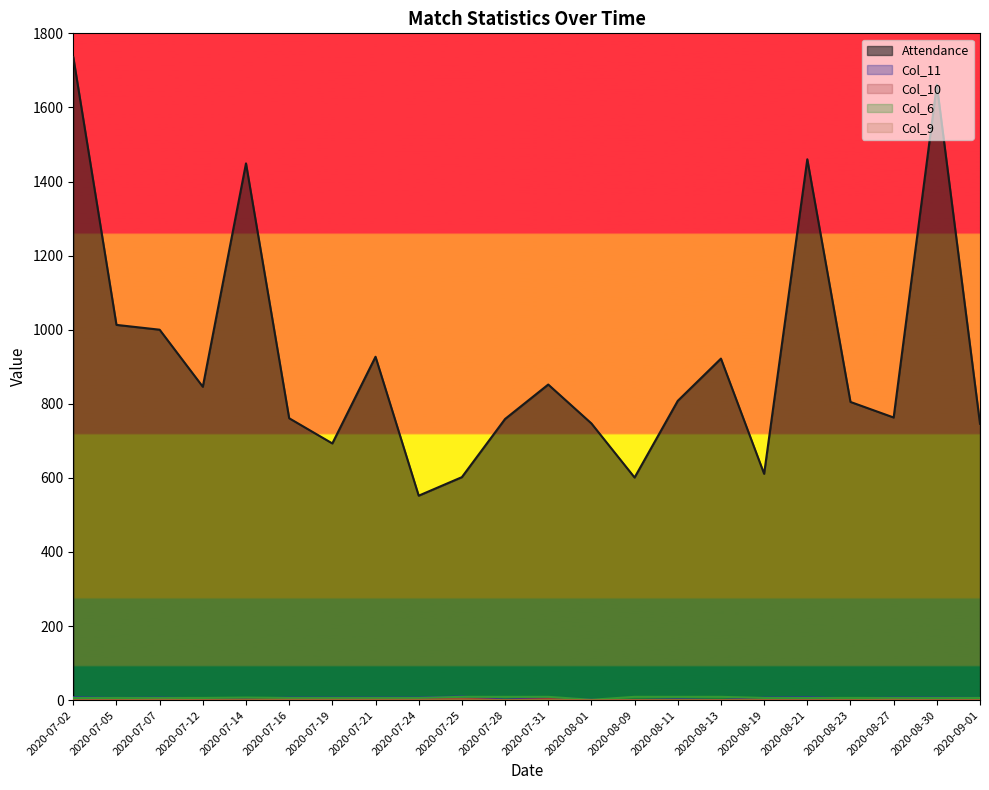

How many lines are shown in the chart?

5